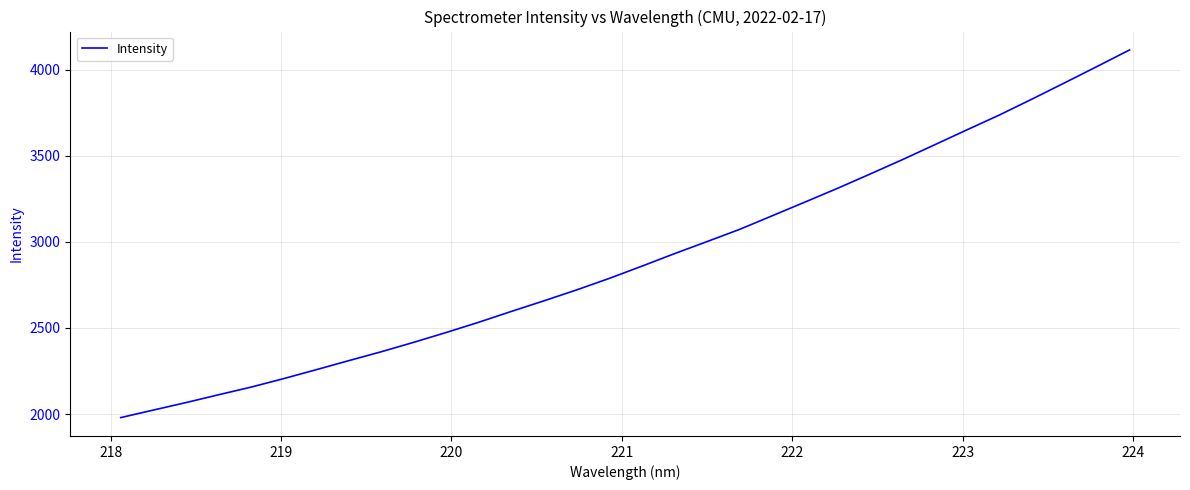

What is the greatest value displayed?

4114.9